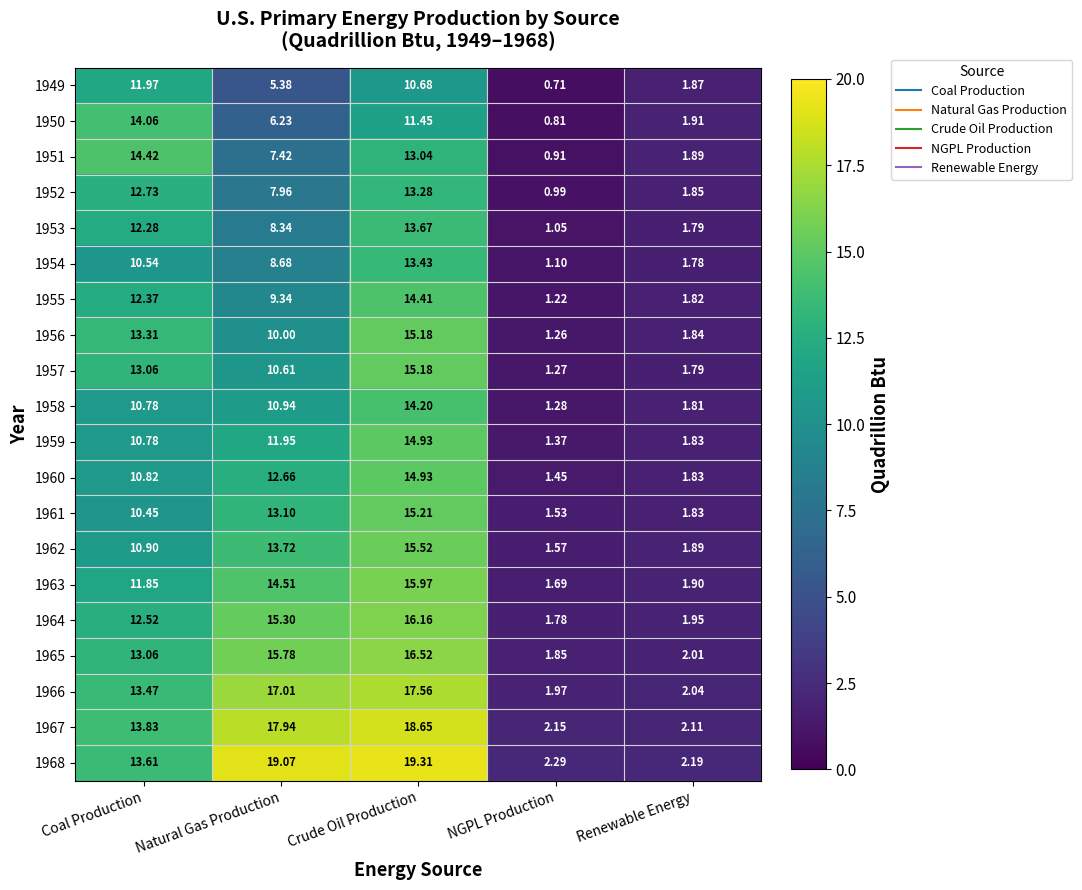

Which category has the lowest value in the 1957 series?

NGPL Production